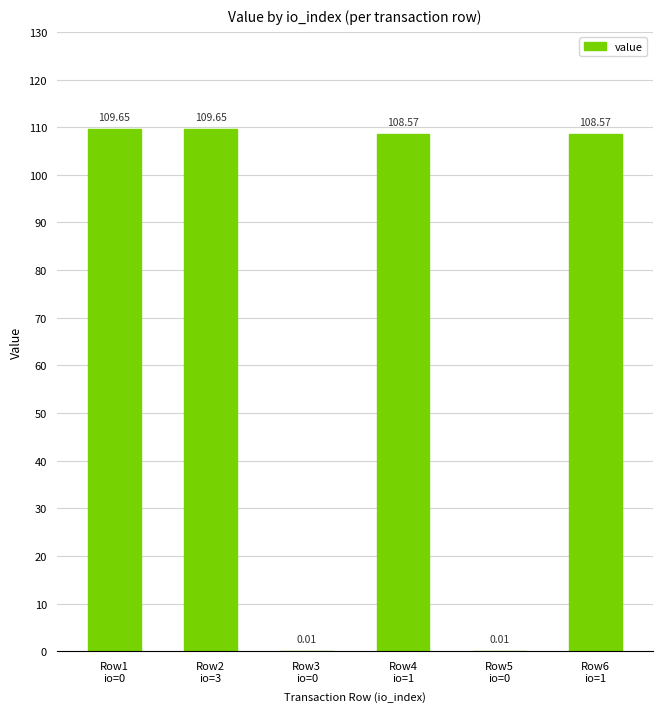

What is the greatest value displayed?

109.7